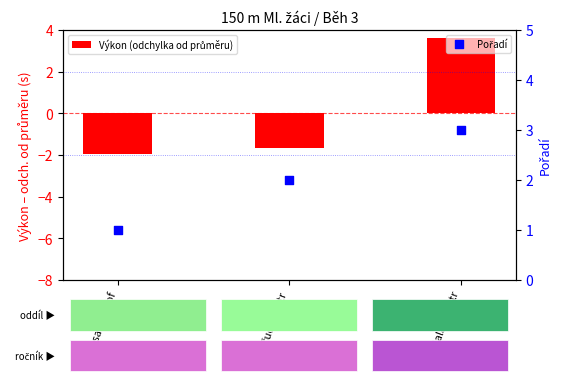

What is the total value across all series at Vansa Kryštof?

-1.0